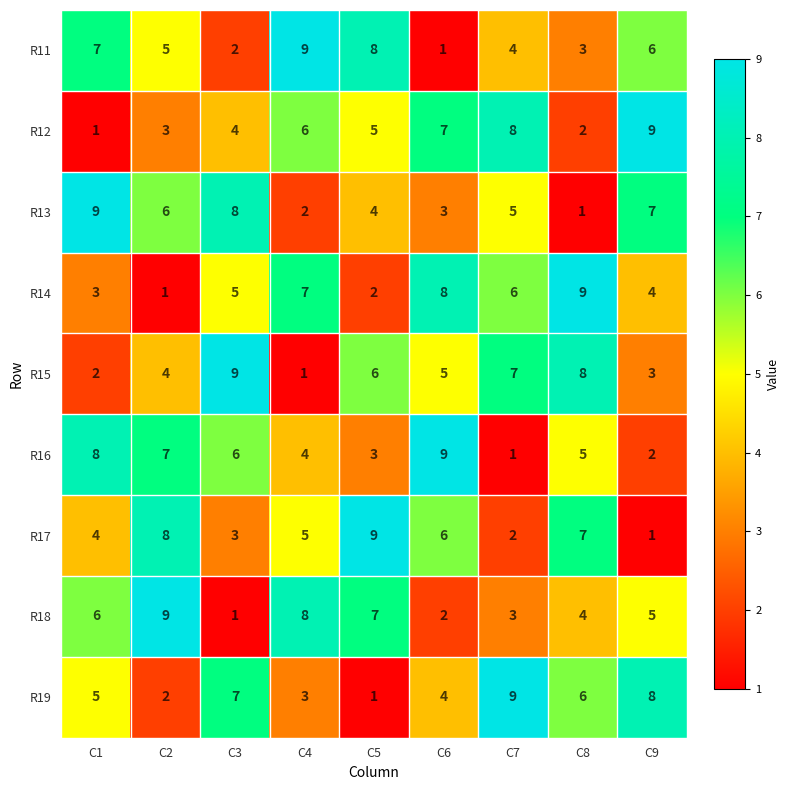

What is the total value across all series at C9?

45